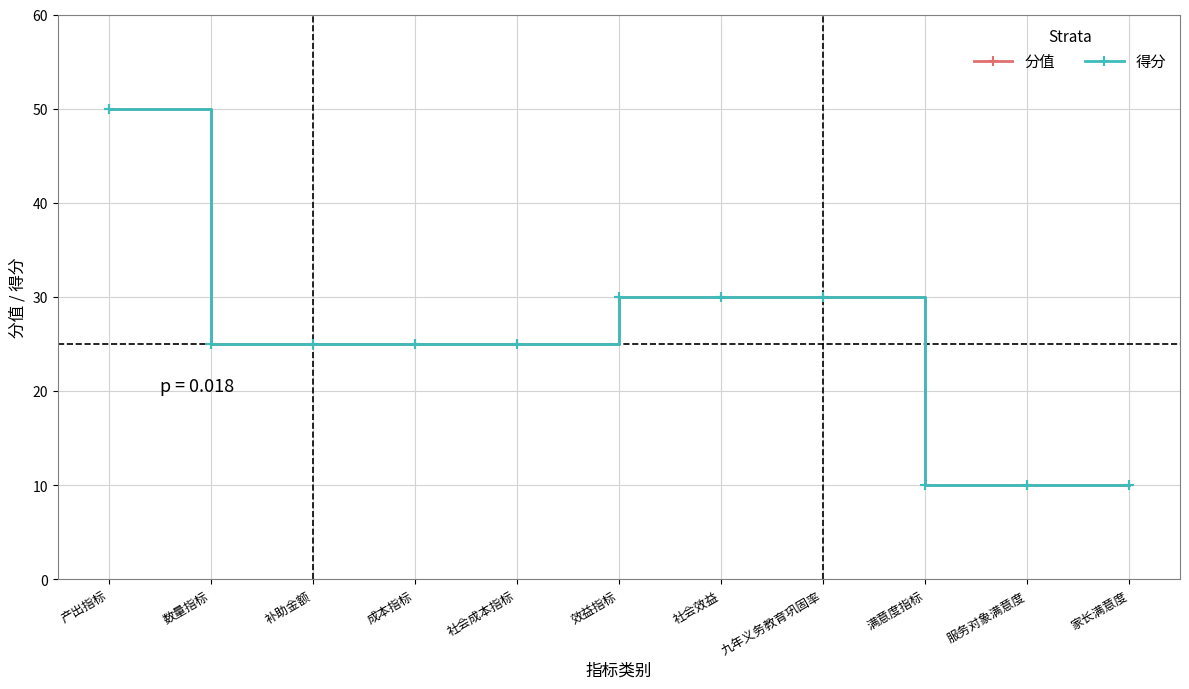

How many 得分 values are between 10 and 30?

10